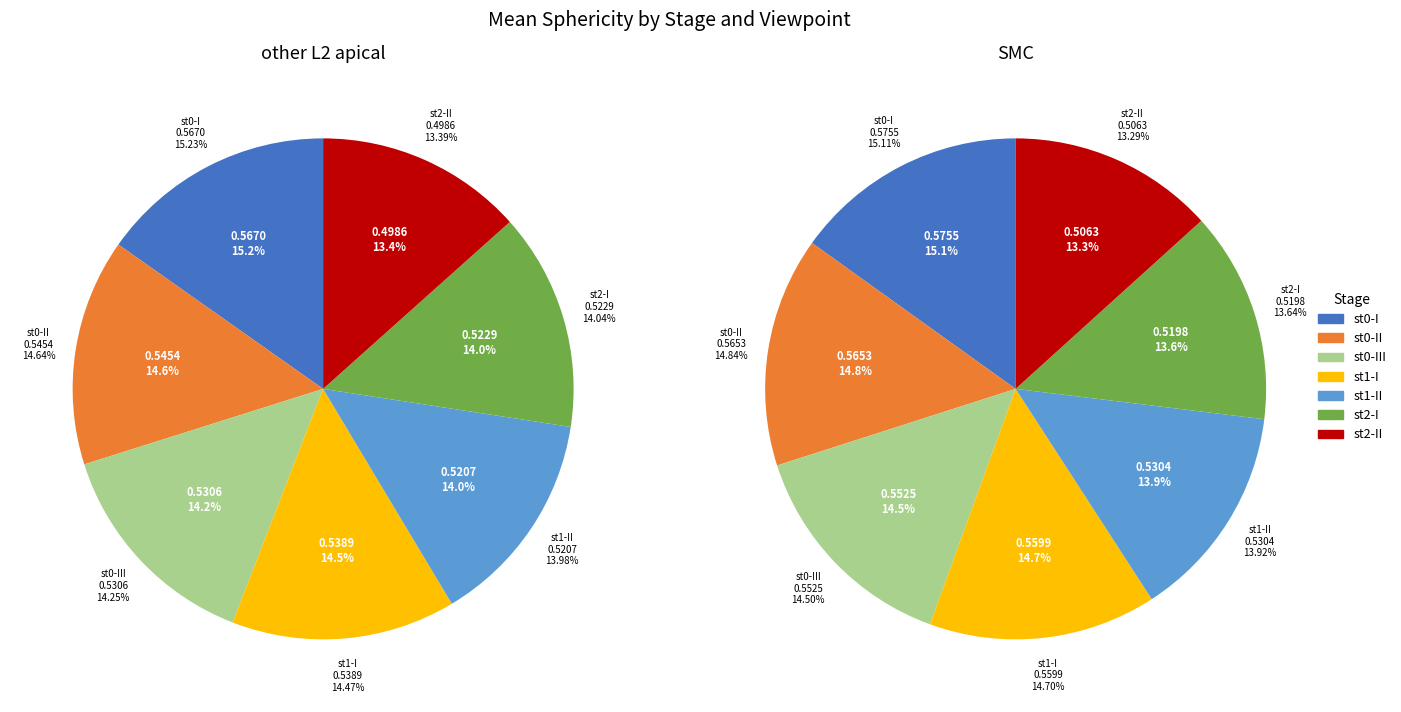

Which category has the biggest portion of the pie?

st0-I